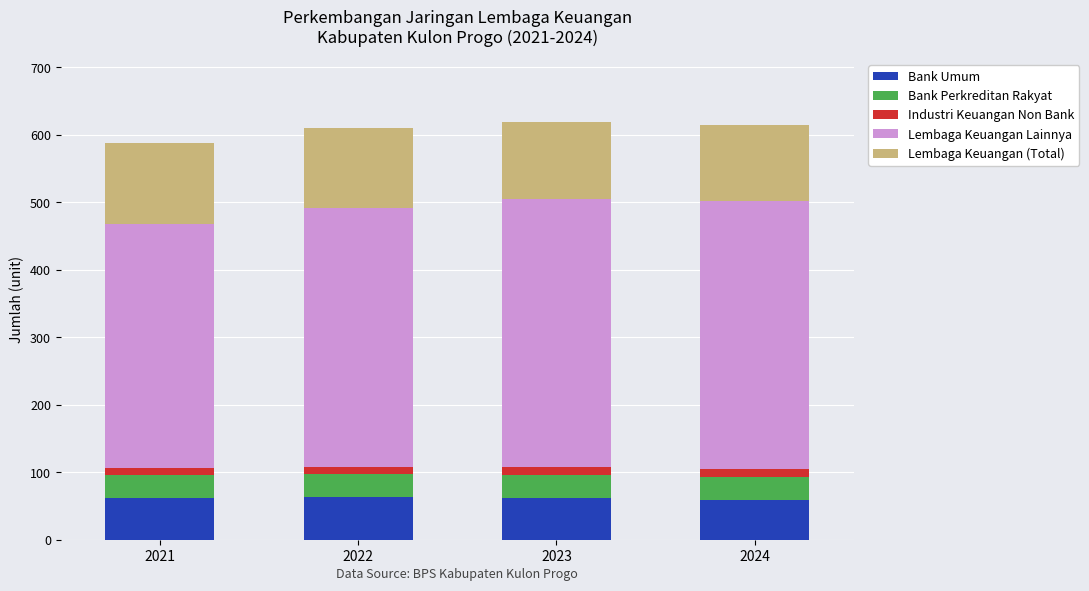

What is the lowest value of the Bank Umum series?

59